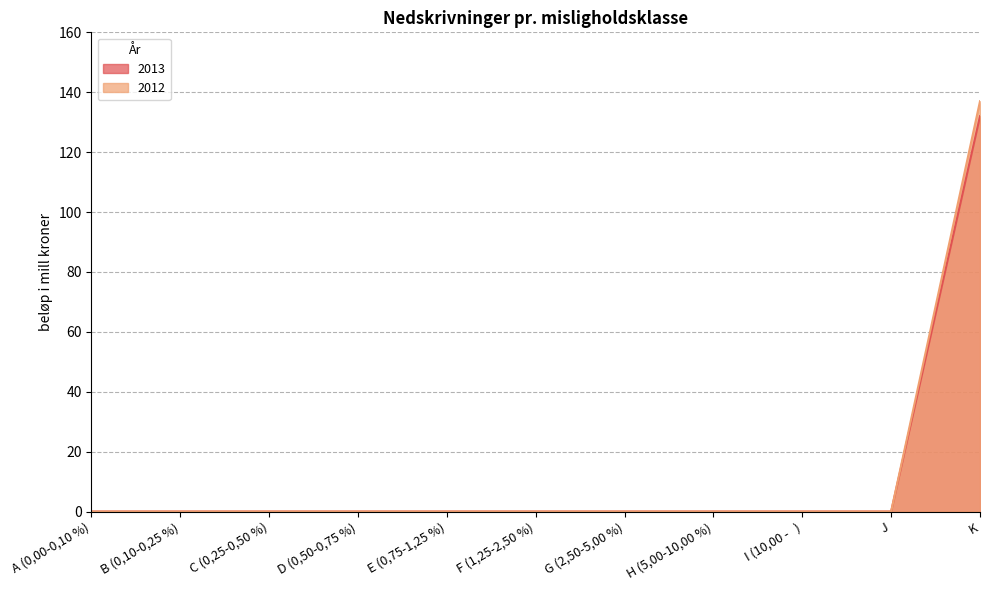

What is the maximum value shown in the chart?

137